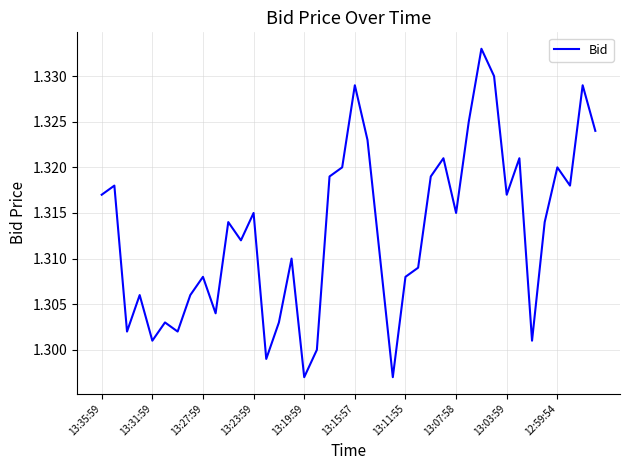

What is the maximum value shown in the chart?

1.3